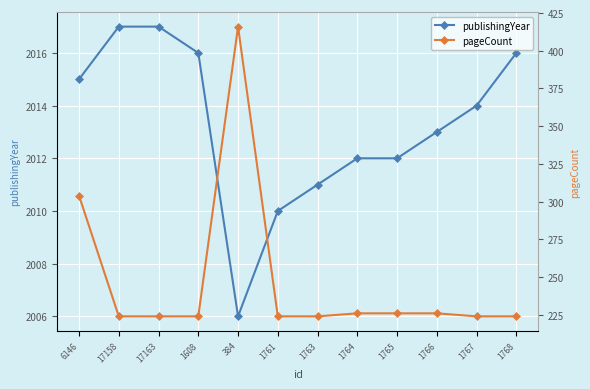

What is the average value of the pageCount series?

247